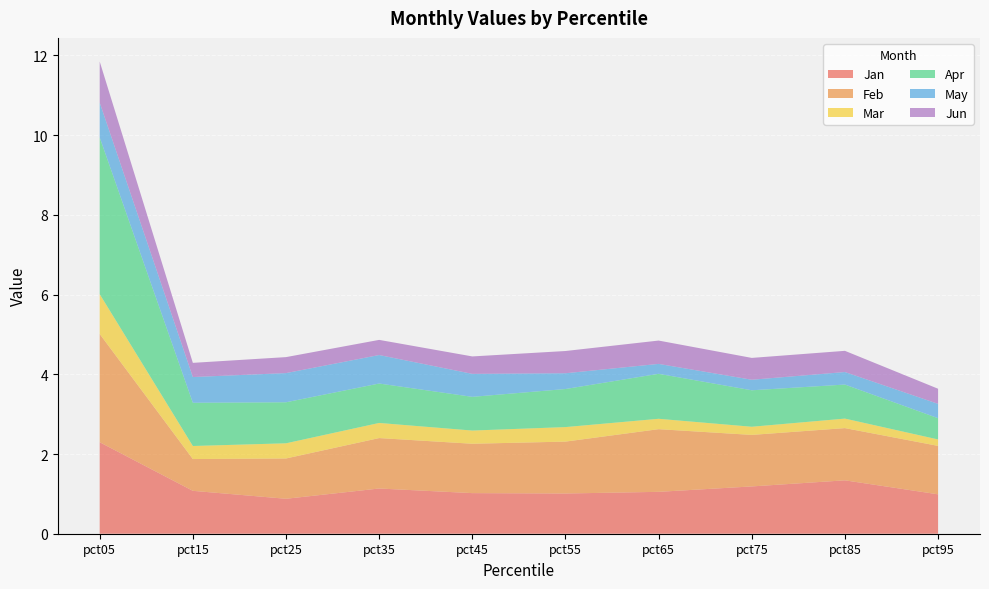

Reading right to left, list all the values displayed in this chart.

Jan: pct95=1.0	pct85=1.3	pct75=1.2	pct65=1.1	pct55=1.0	pct45=1.0	pct35=1.1	pct25=0.9	pct15=1.1	pct05=2.3
Feb: pct95=1.2	pct85=1.3	pct75=1.3	pct65=1.6	pct55=1.3	pct45=1.2	pct35=1.3	pct25=1.0	pct15=0.8	pct05=2.7
Mar: pct95=0.2	pct85=0.2	pct75=0.2	pct65=0.3	pct55=0.4	pct45=0.3	pct35=0.4	pct25=0.4	pct15=0.3	pct05=1.0
Apr: pct95=0.5	pct85=0.9	pct75=0.9	pct65=1.1	pct55=1.0	pct45=0.8	pct35=1.0	pct25=1.0	pct15=1.1	pct05=3.9
May: pct95=0.4	pct85=0.3	pct75=0.3	pct65=0.2	pct55=0.4	pct45=0.6	pct35=0.7	pct25=0.7	pct15=0.6	pct05=0.9
Jun: pct95=0.4	pct85=0.5	pct75=0.5	pct65=0.6	pct55=0.6	pct45=0.4	pct35=0.4	pct25=0.4	pct15=0.4	pct05=1.0